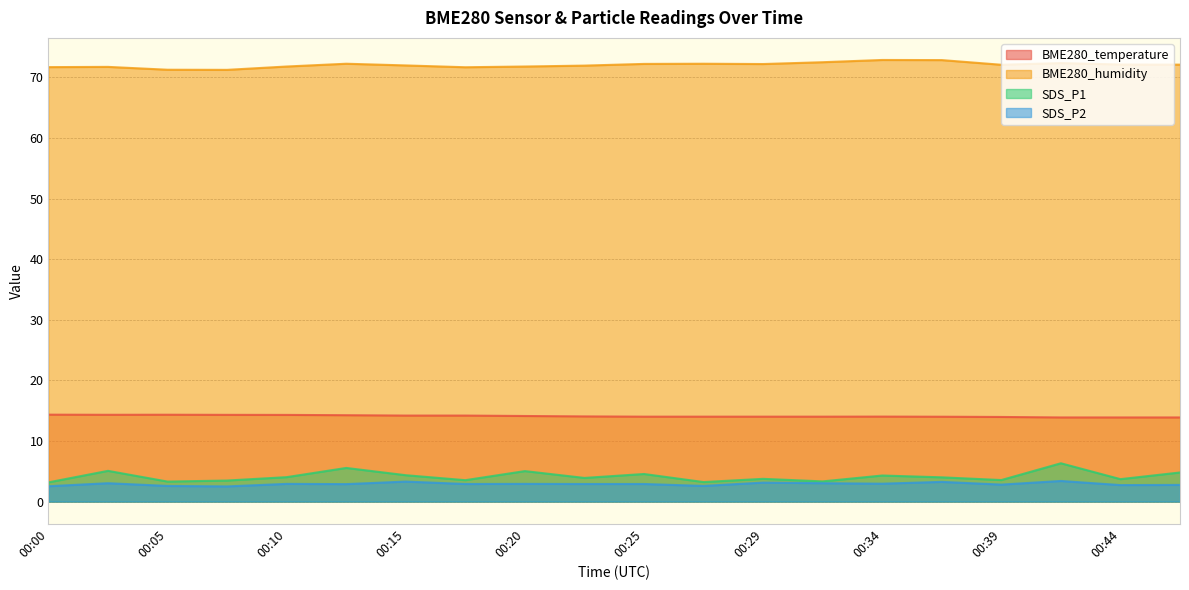

What are all the series names shown in the legend?

BME280_temperature, BME280_humidity, SDS_P1, SDS_P2